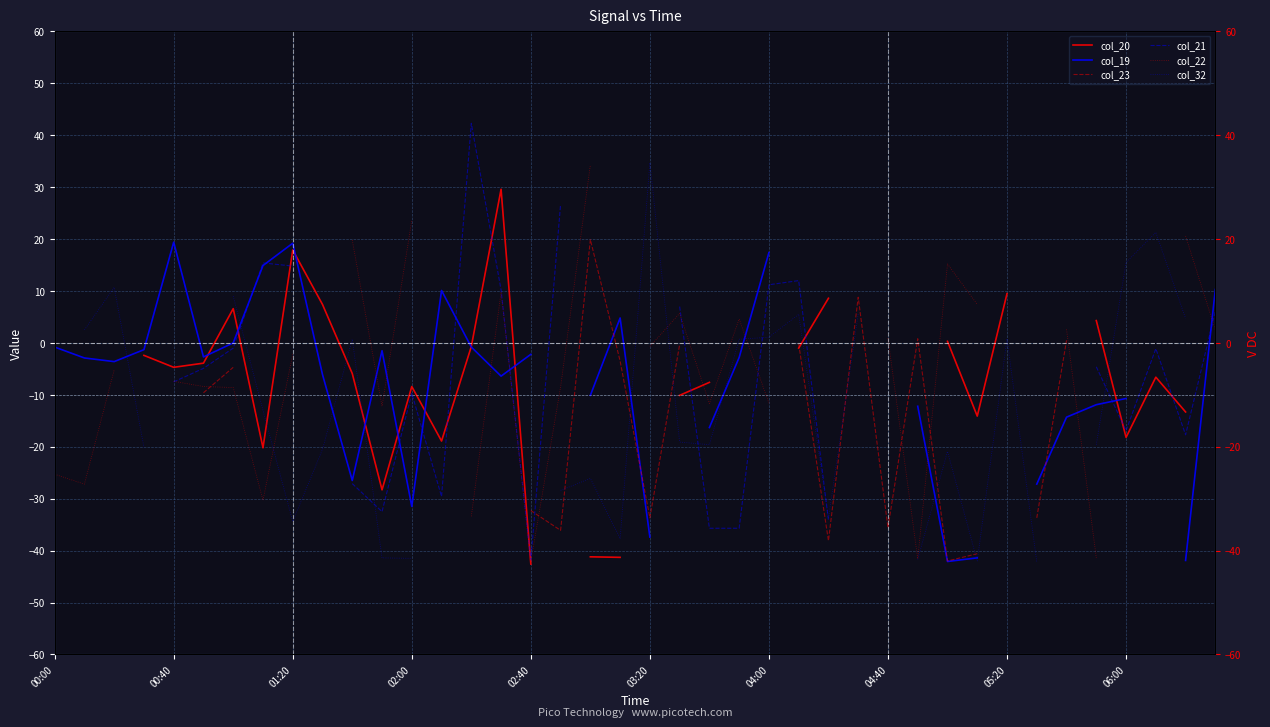

What is the value of the col_32 point at the 2nd from the left?

2.5